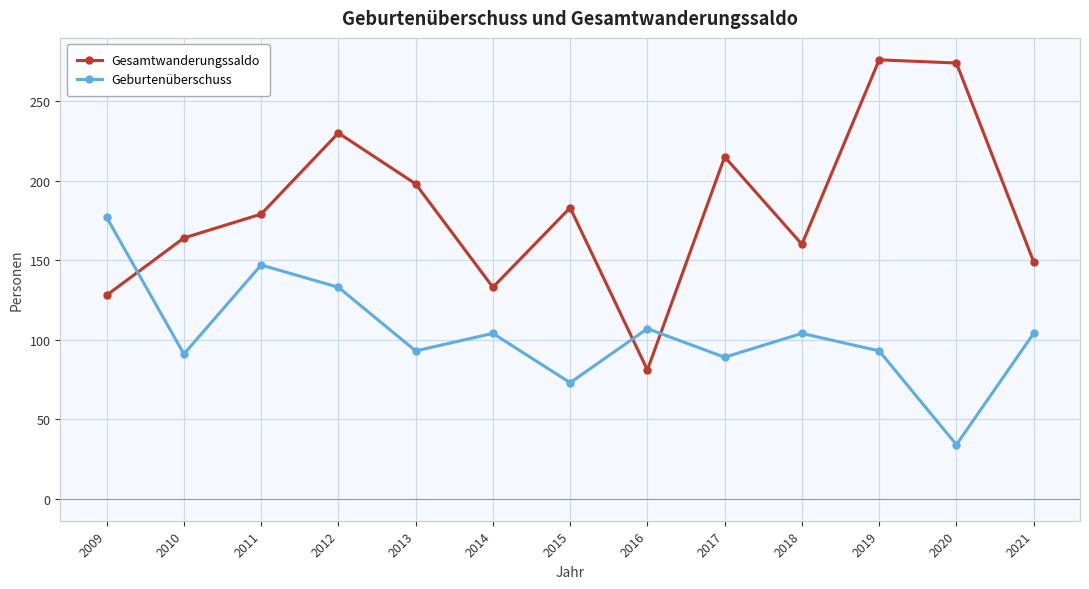

The Gesamtwanderungssaldo series shows 62 at 2011. True or false?

False